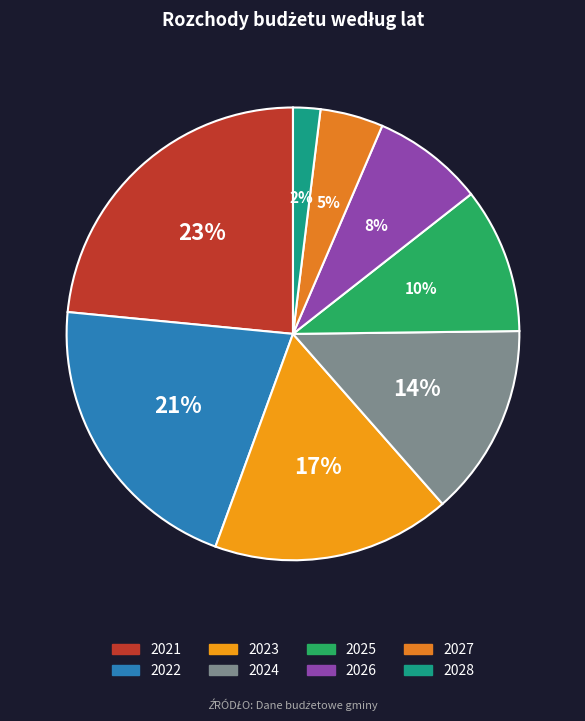

What is the largest slice in the pie chart?

2021